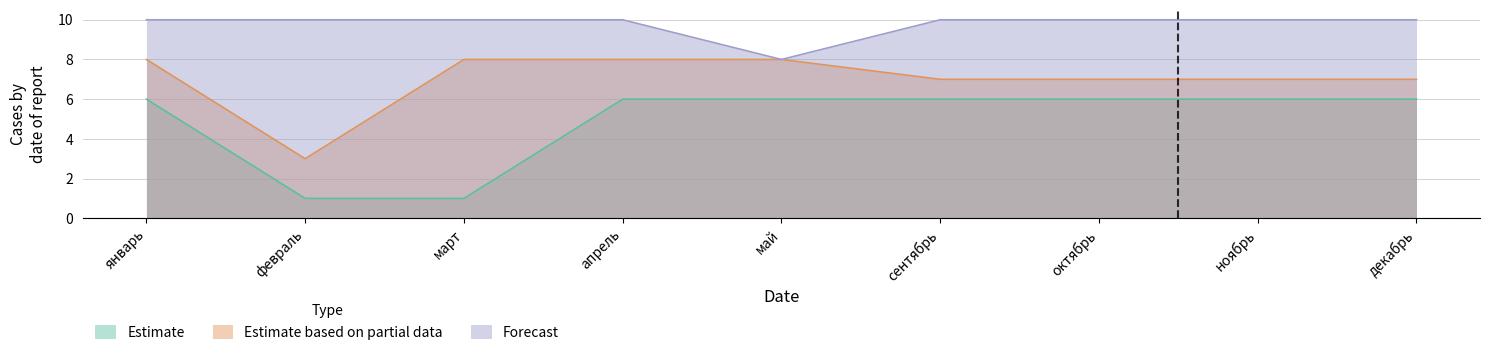

Is it true that Estimate based on partial data equals 10 at октябрь?

False